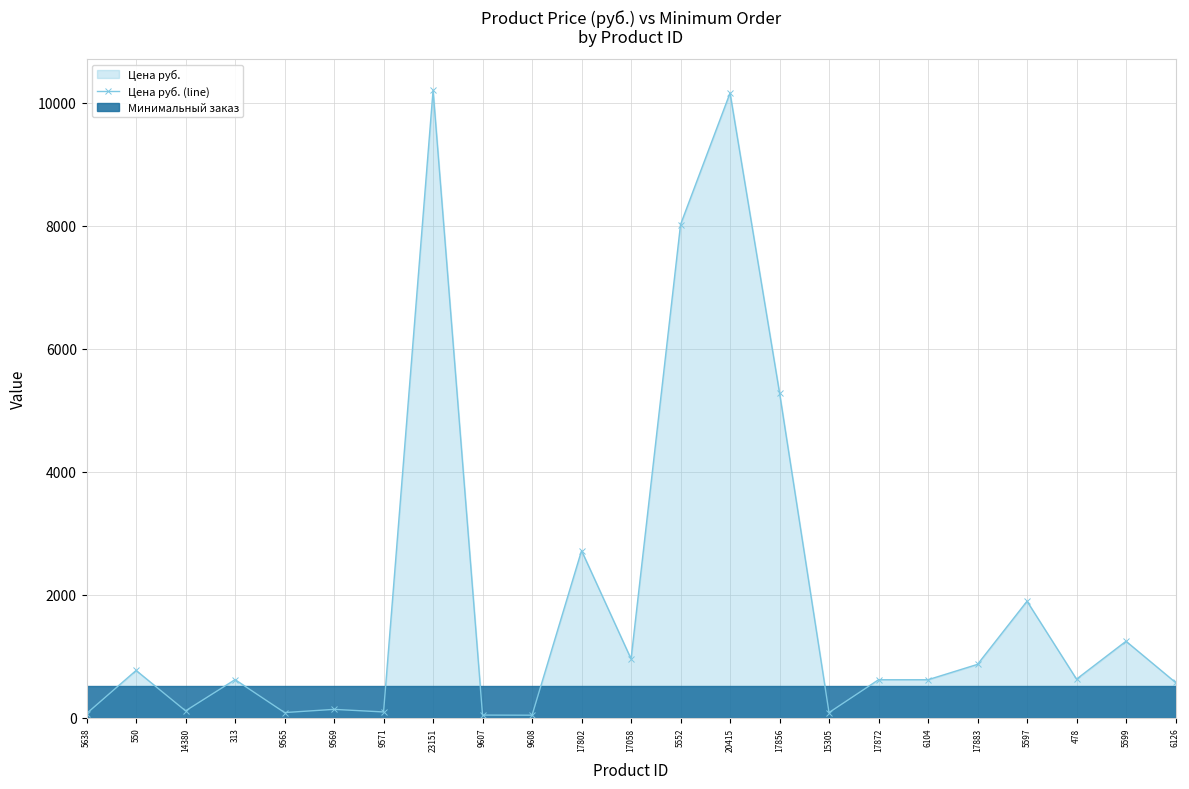

How many points are lower than both their immediate neighbors (excluding endpoints)?

7